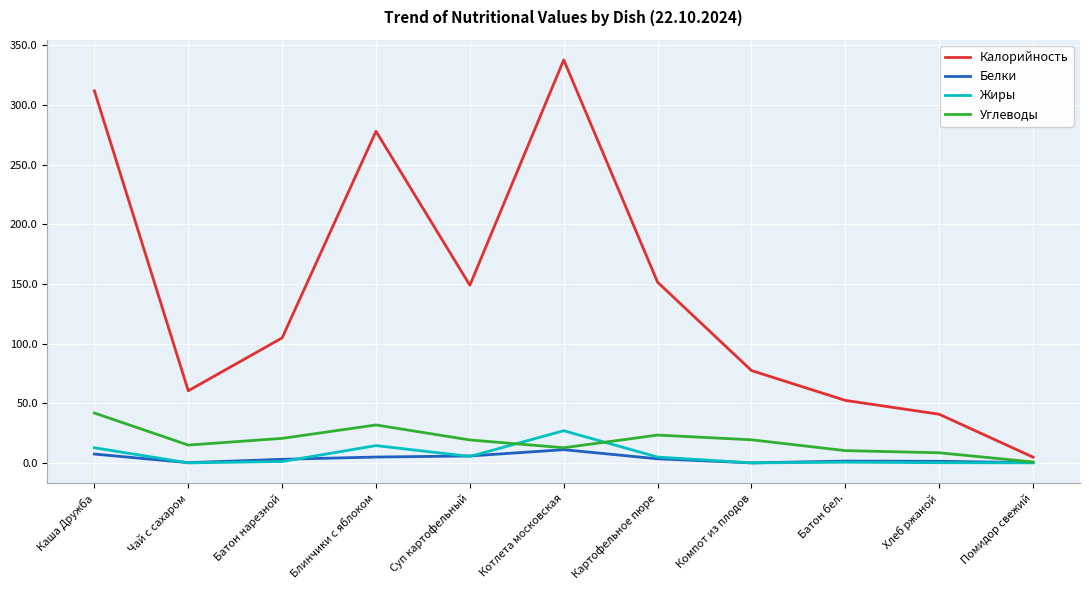

What are all the series names shown in the legend?

Калорийность, Белки, Жиры, Углеводы